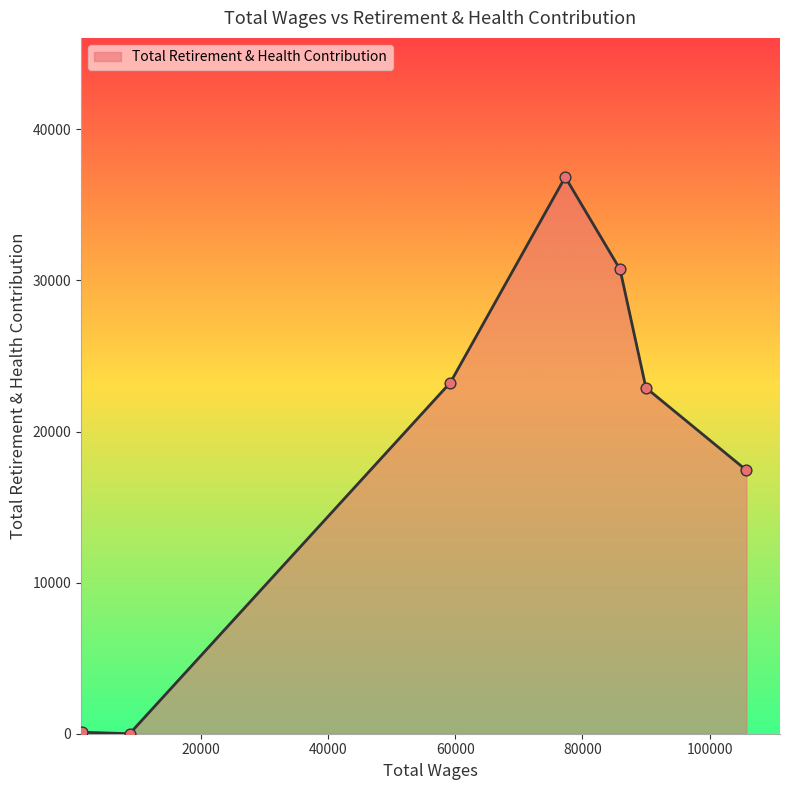

What is the maximum value shown in the chart?

36845